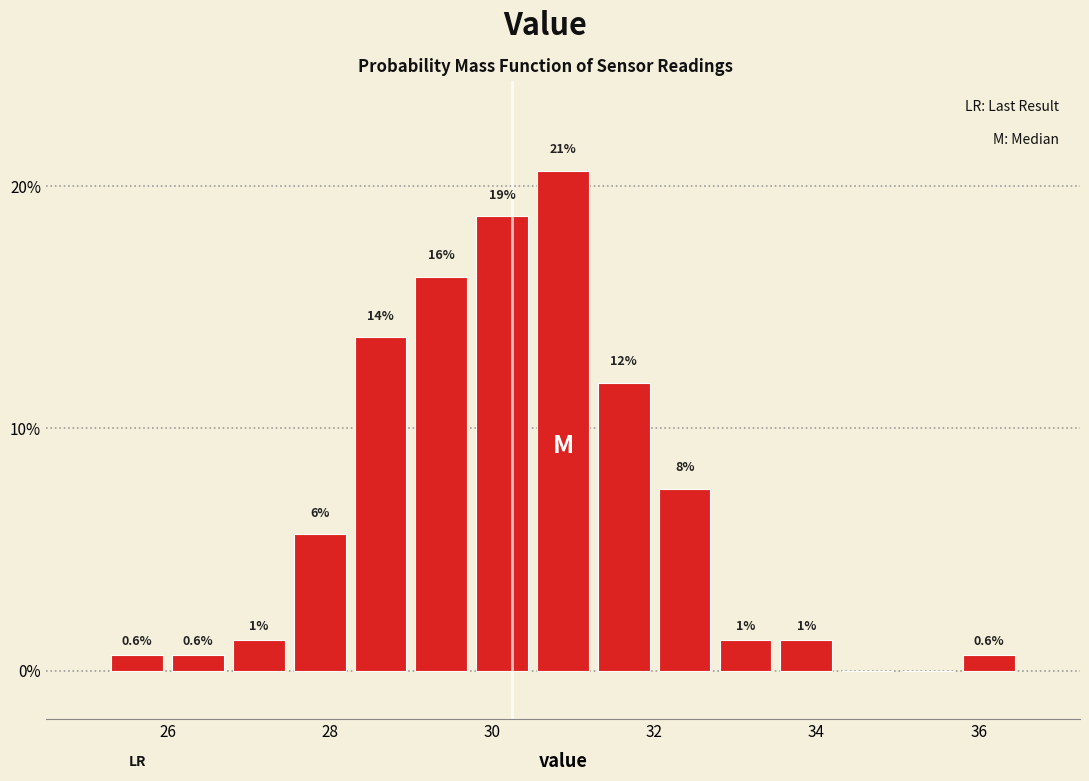

Around what value on the x-axis is the tallest bar? Give the approximate position of its centre, as read against the axis.

30.8